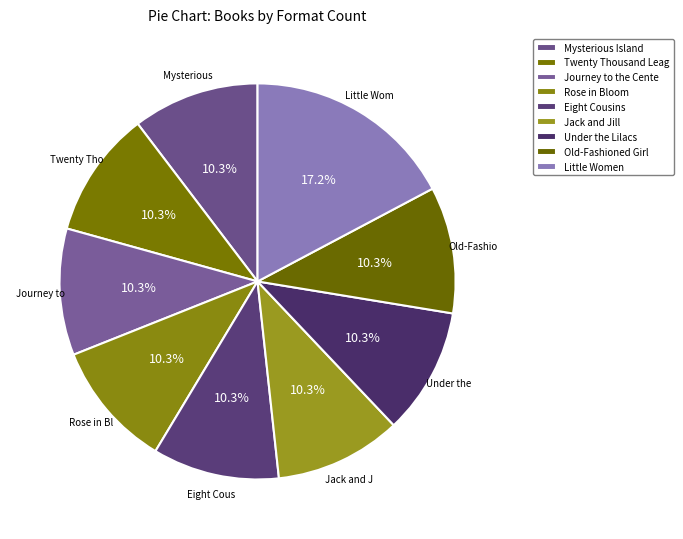

The Mysterious Island slice represents 1% of the pie. True or false?

False